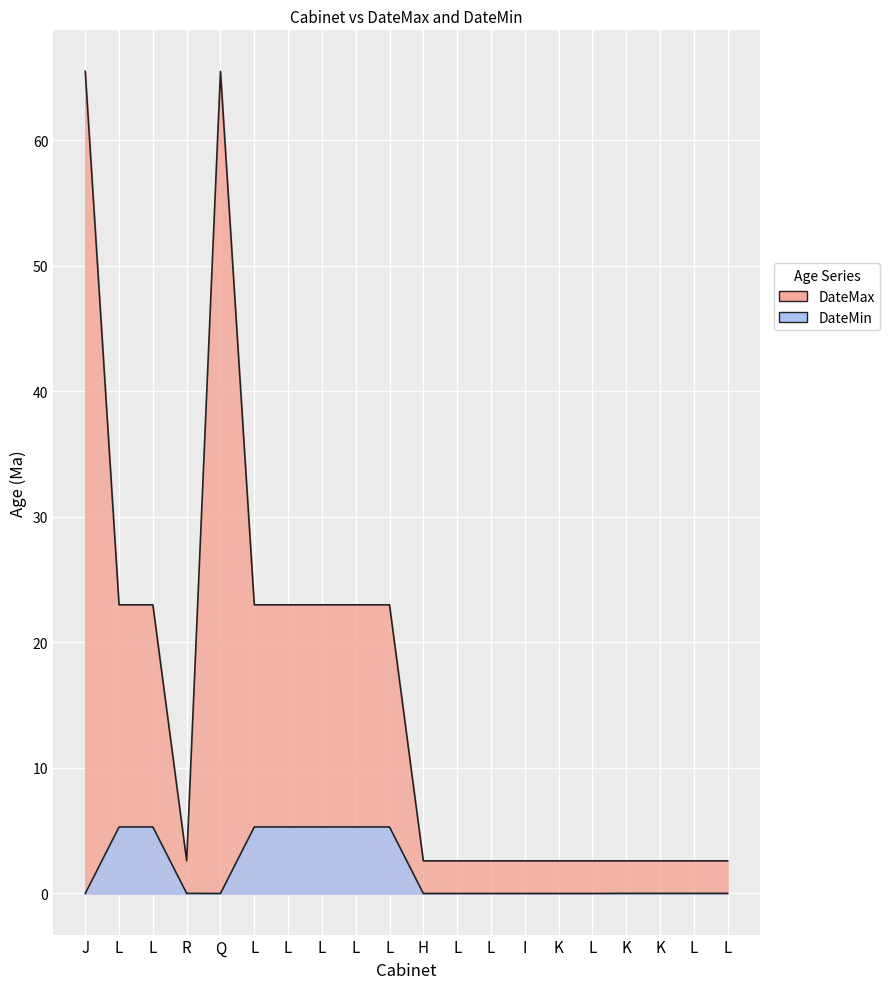

How many data points in DateMin are above 0?

12